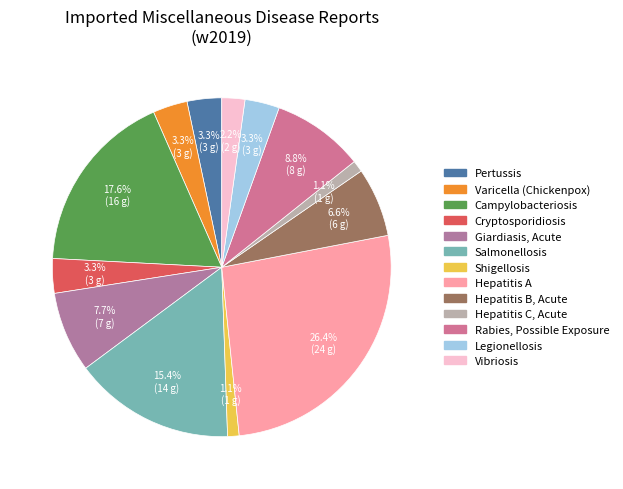

To the nearest percent, what is the combined percentage of Varicella (Chickenpox) and Hepatitis C, Acute?

4%